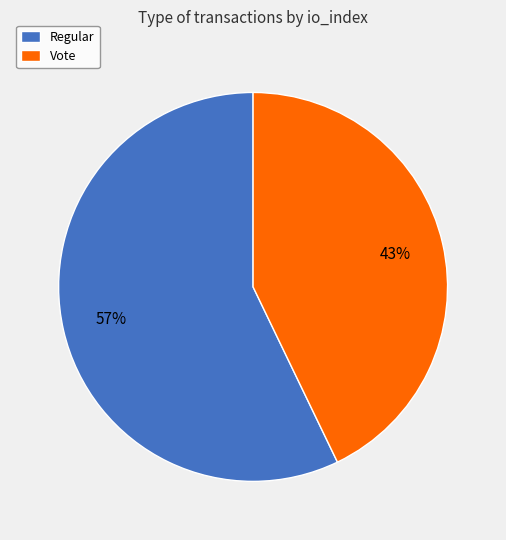

How many segments does this pie chart have?

2